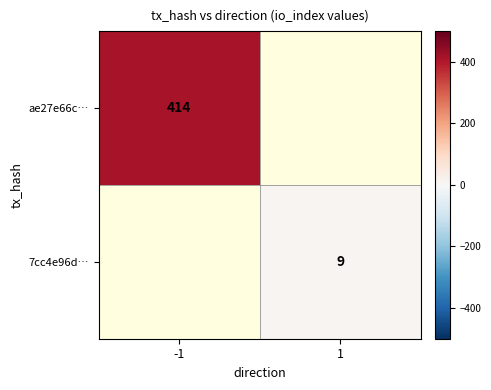

What is the maximum value shown in the chart?

414